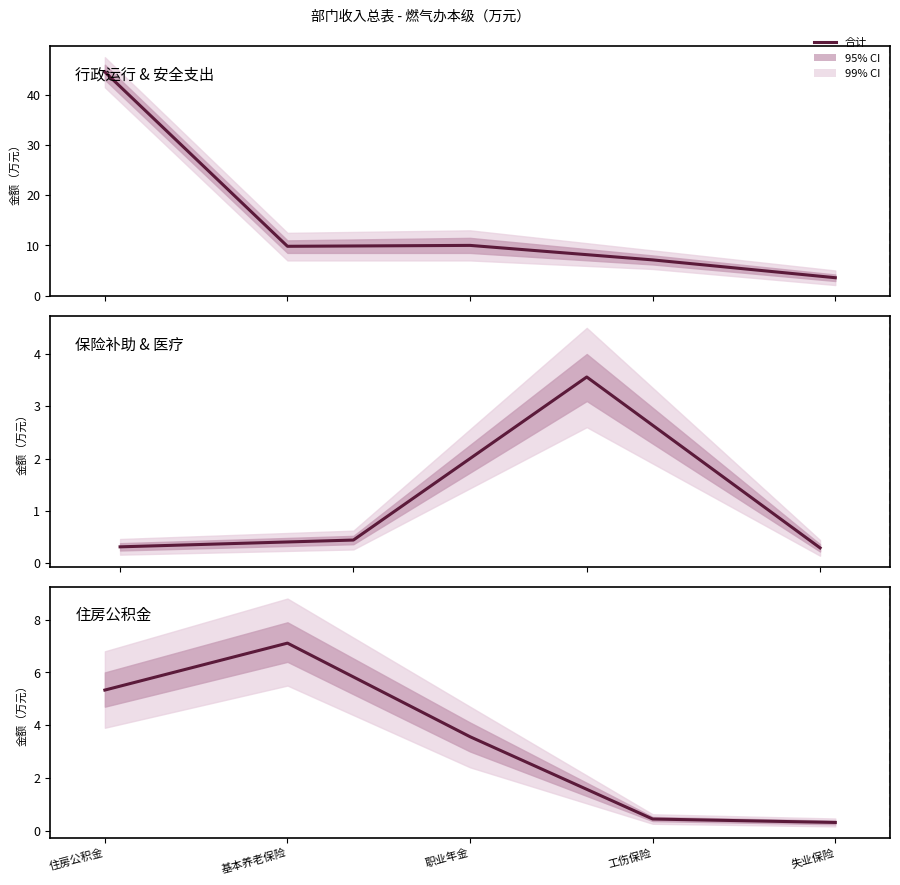

What is the change in value from 住房公积金 to 职业年金?

-1.8